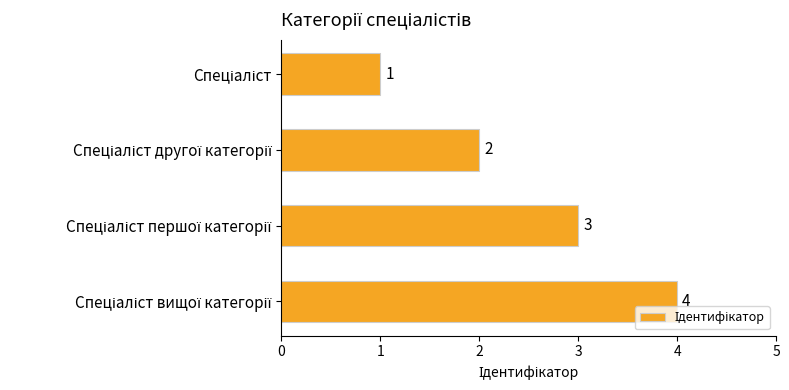

Count the values in the range 2 to 4.

3